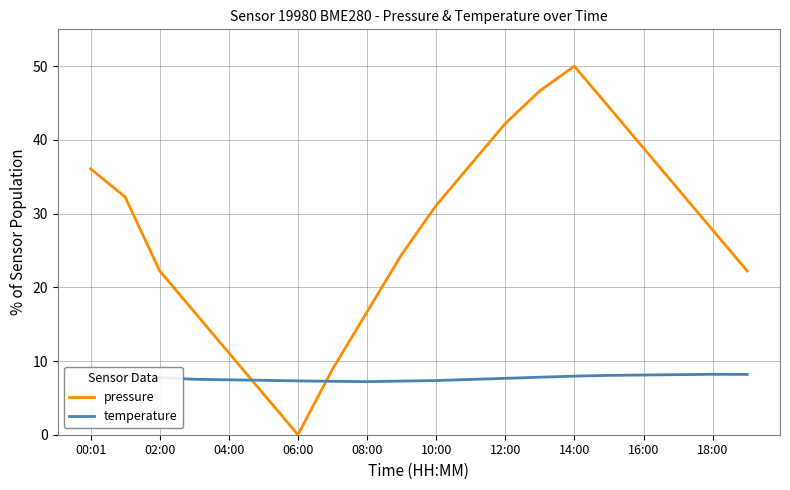

How many lines are shown in the chart?

2